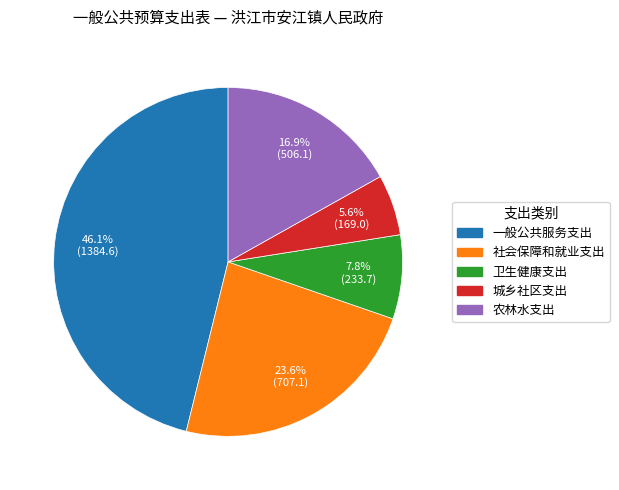

To the nearest percent, what is the average slice percentage?

20%